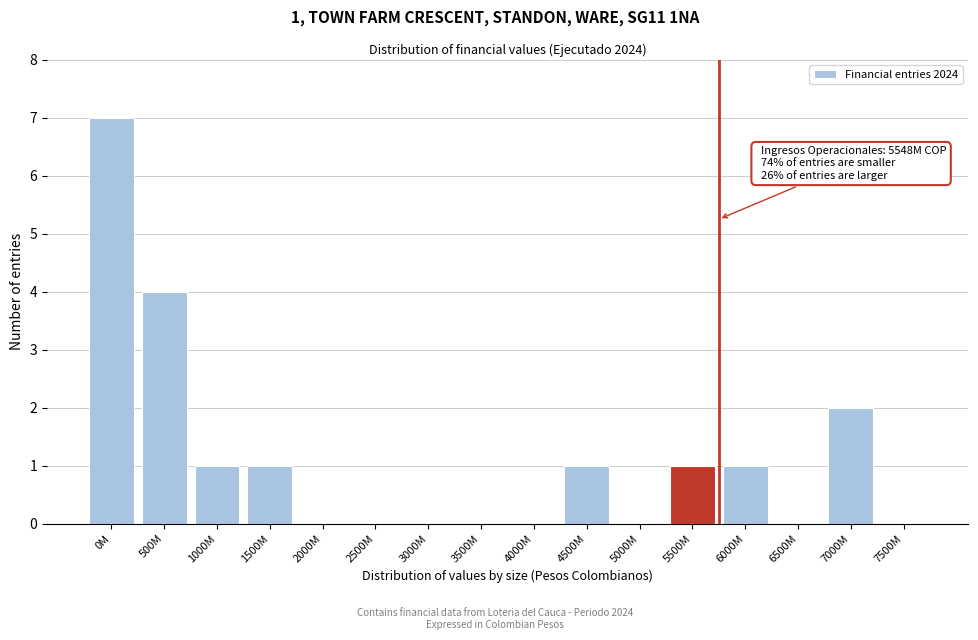

Reading left to right, list all the values displayed in this chart.

0M=7	500M=4	1000M=1	1500M=1	2000M=0	2500M=0	3000M=0	3500M=0	4000M=0	4500M=1	5000M=0	5500M=1	6000M=1	6500M=0	7000M=2	7500M=0